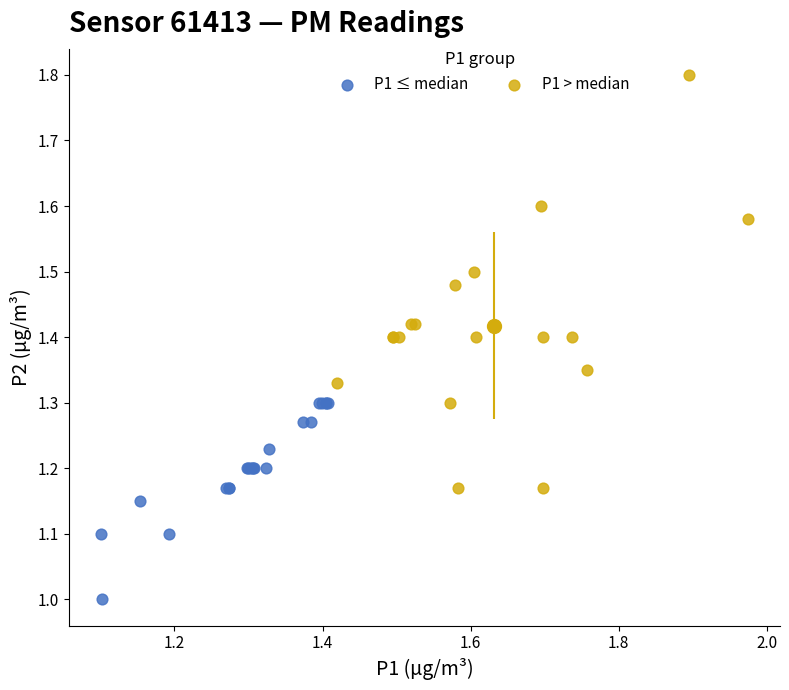

Which series contains the highest Y value?

P1 > median